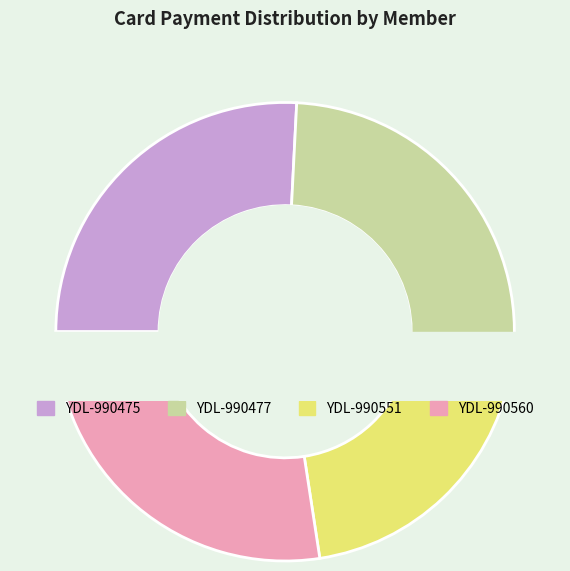

Is there a majority slice in this chart?

No